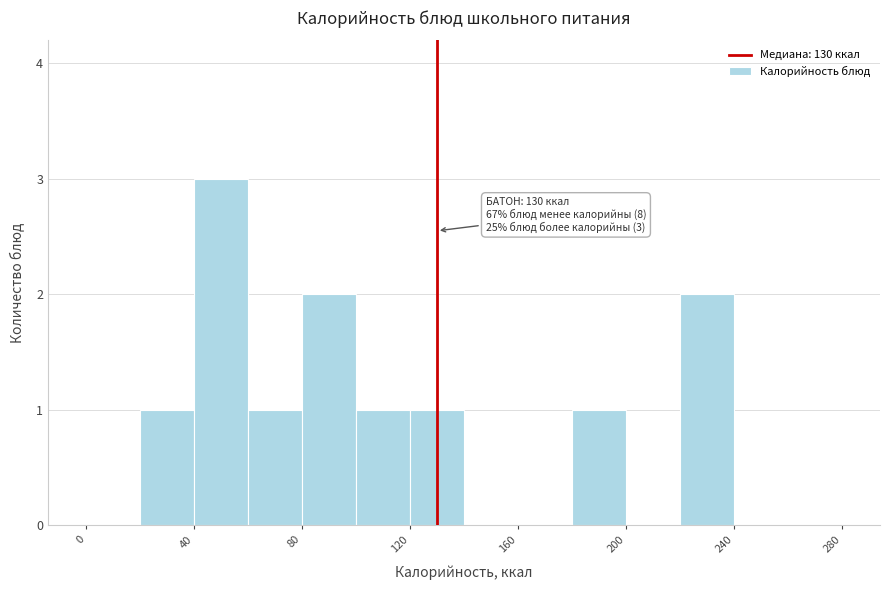

Which range on the x-axis has the tallest bar?

40 to 60